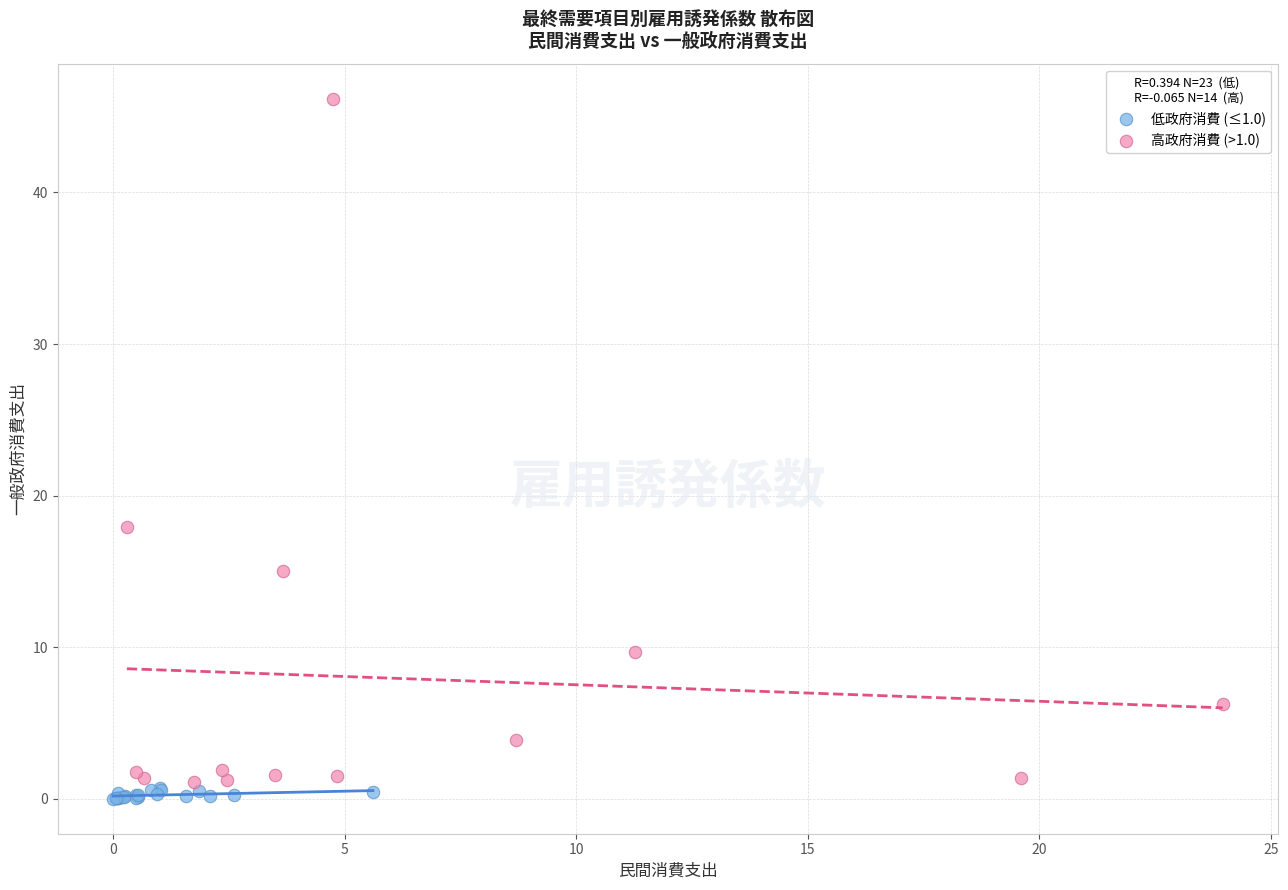

Which series has the widest spread of Y values?

高政府消費 (>1.0)